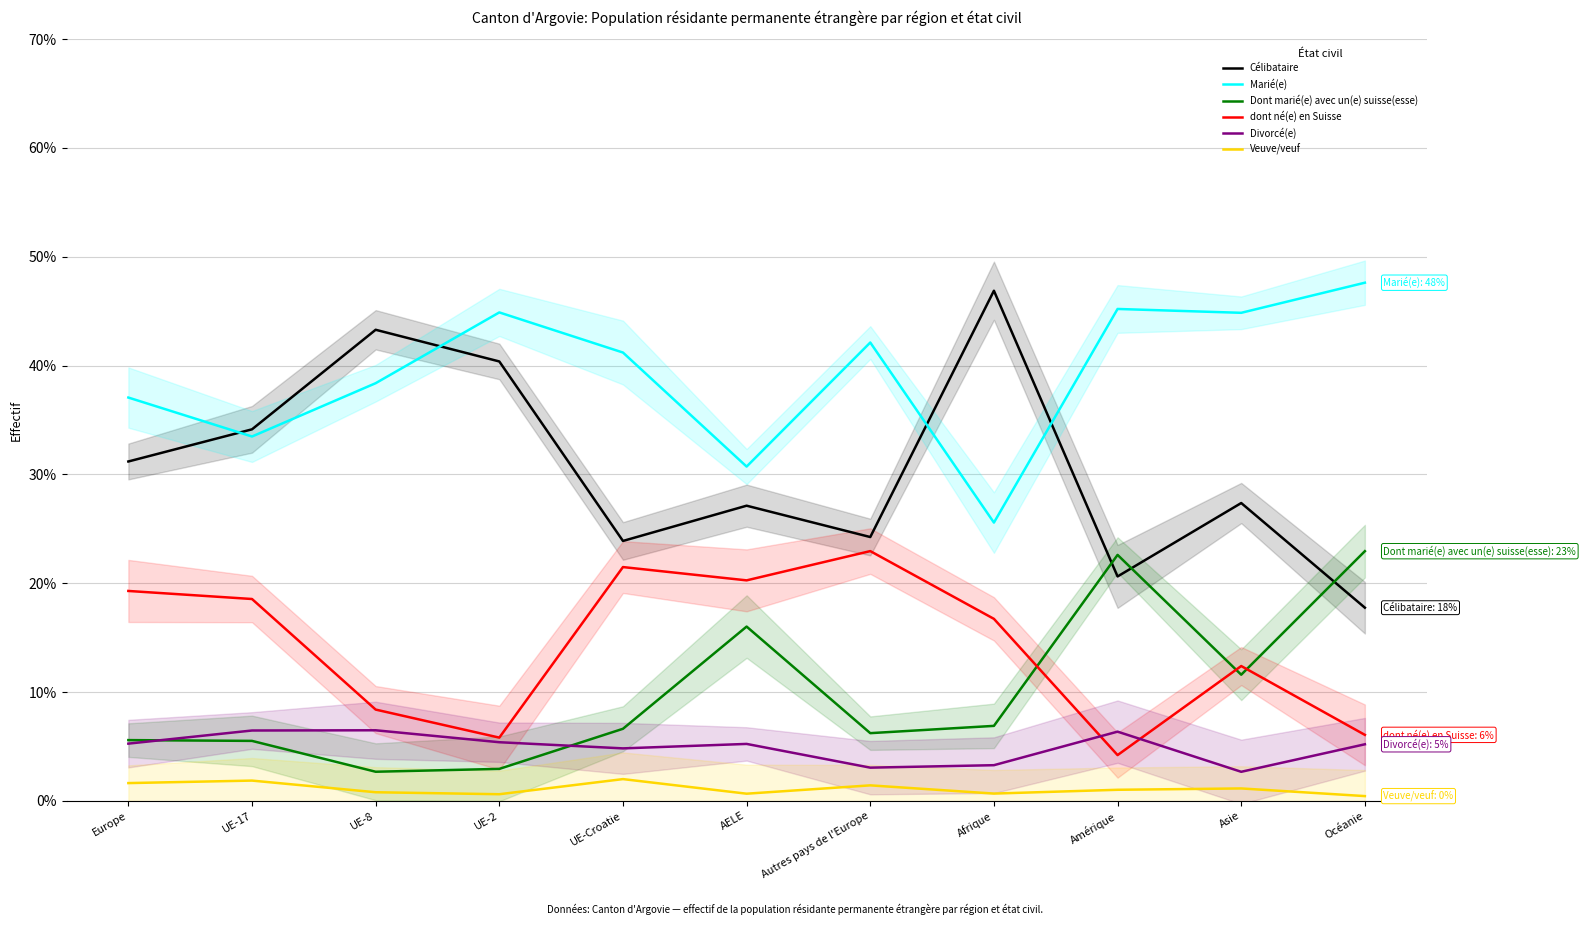

Which series changed the most between Afrique and Océanie?

Célibataire